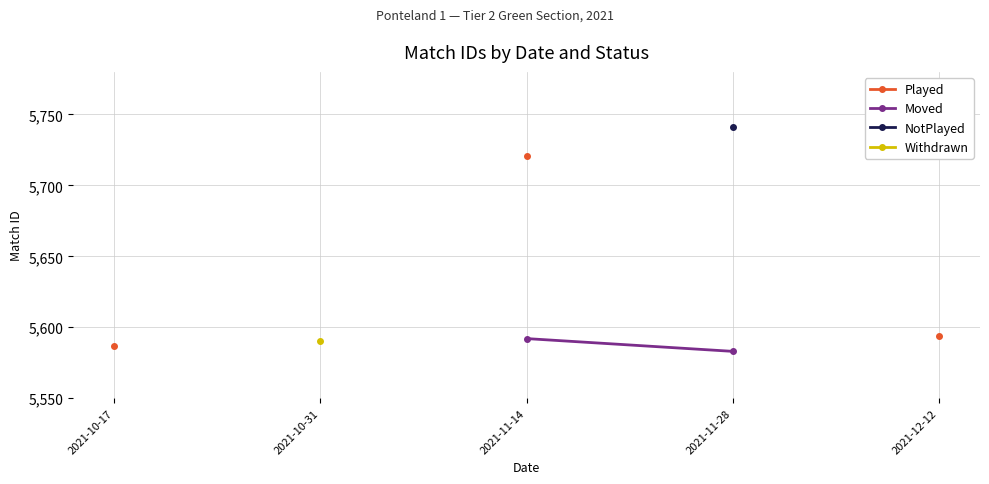

True or false: Moved and Withdrawn intersect in this chart.

False